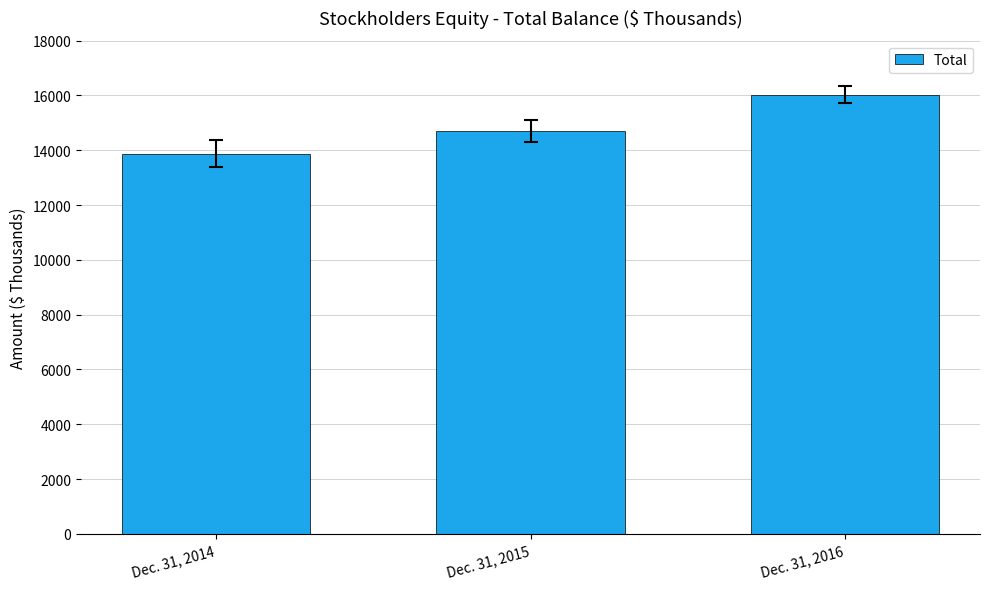

What is the change in value from Dec. 31, 2015 to Dec. 31, 2016?

+1338